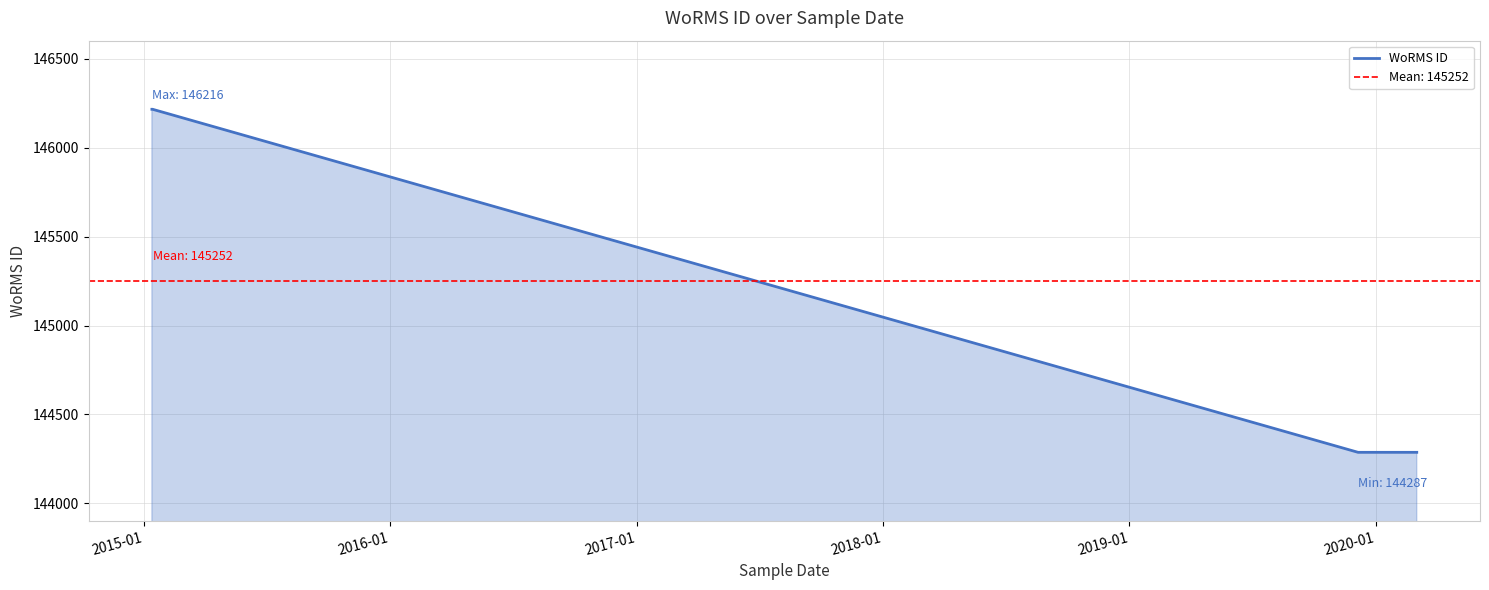

What is the maximum value for WoRMS ID?

146216